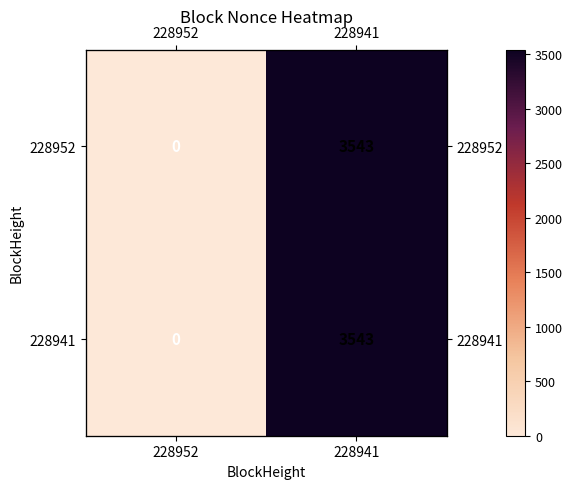

What is the difference between the maximum and minimum values in the 228952 series?

3543